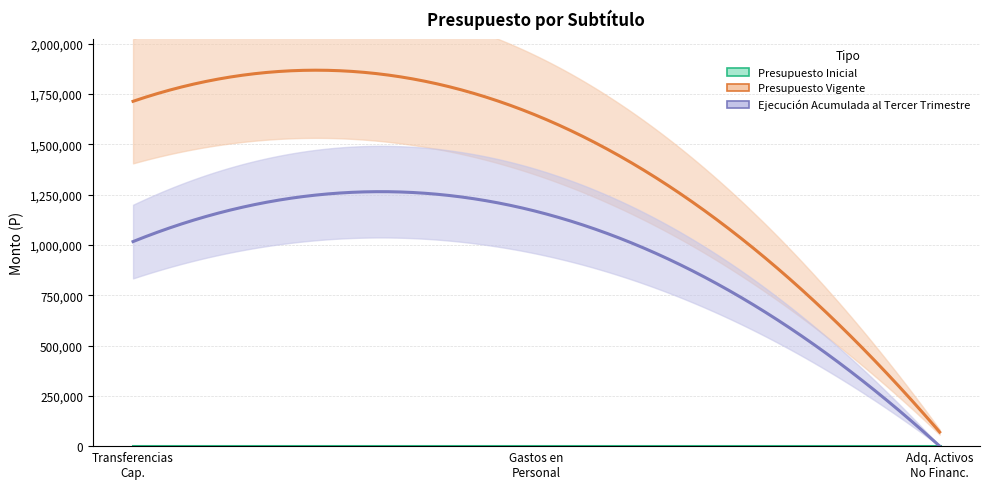

Where is Presupuesto Vigente nearest to the value 891861?

GASTOS EN PERSONAL